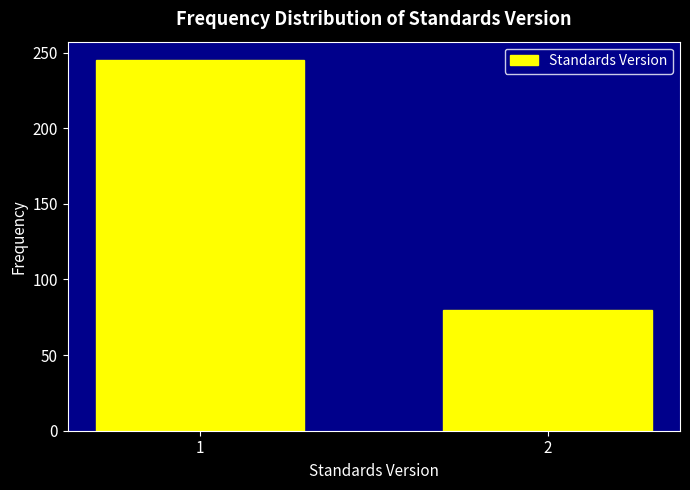

Reading left to right, list all the values displayed in this chart.

1=245	2=80